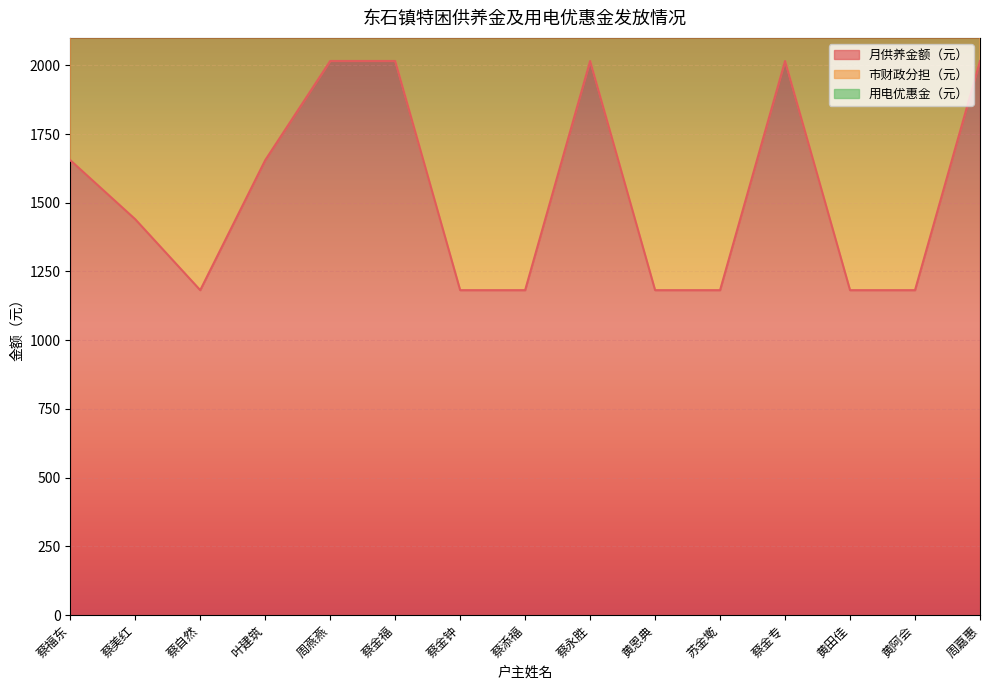

At how many categories does at least one series exceed 2000?

15